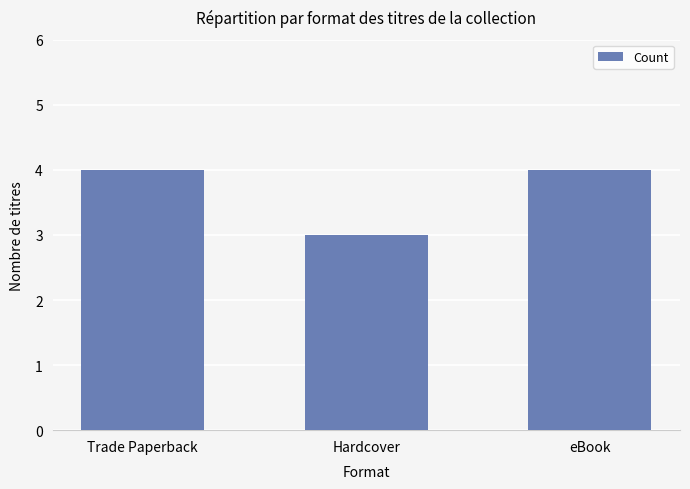

What is the difference between the second highest and minimum values?

1